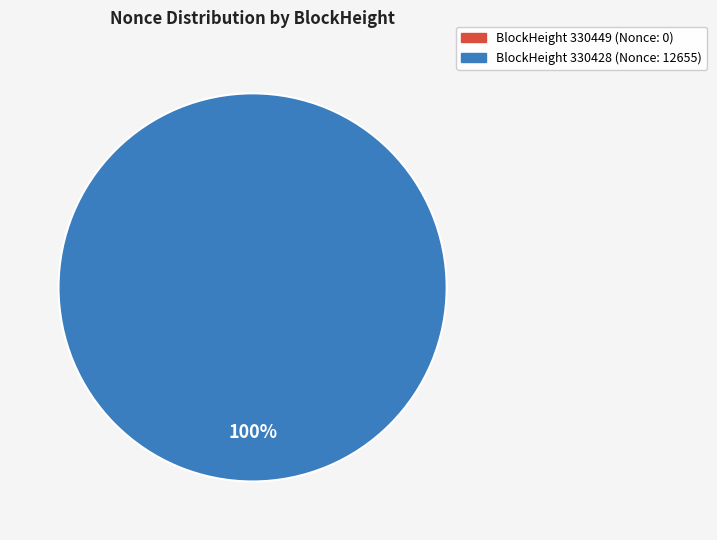

Is it true that 330449 is 11% of the pie?

False